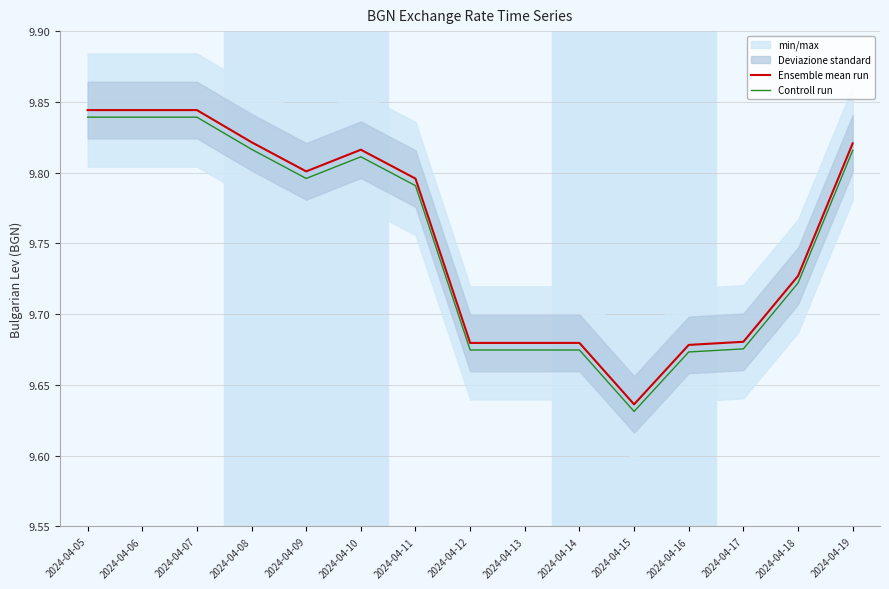

At which label does Ensemble mean run reach its peak?

2024-04-05